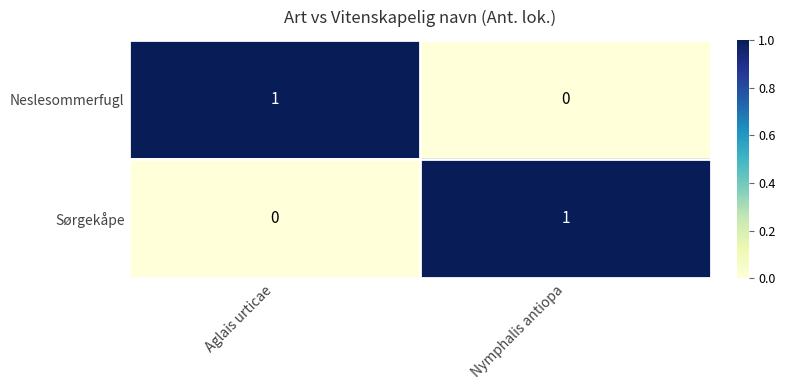

Is the value of Neslesommerfugl at Aglais urticae greater than the value of Sørgekåpe at Aglais urticae?

Yes